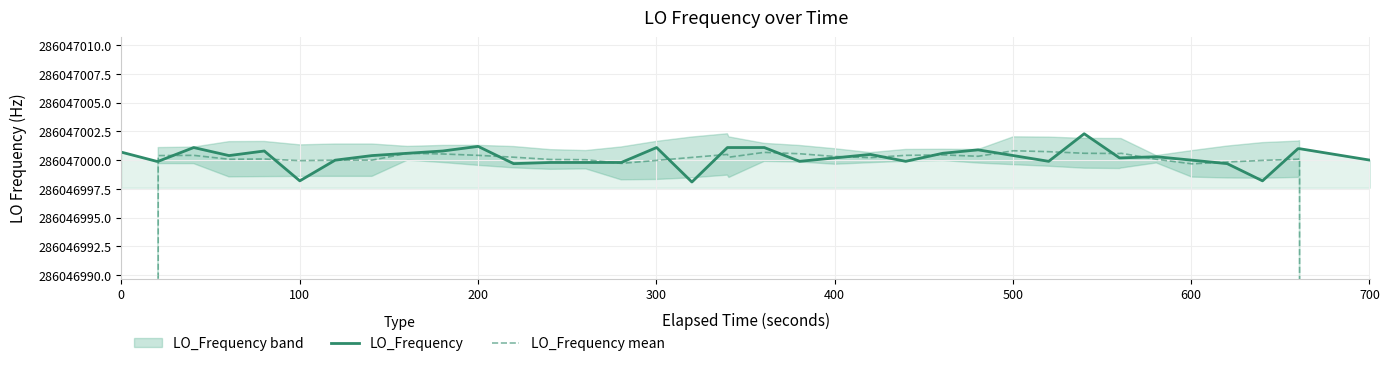

Which series has the widest spread of values?

LO_Frequency mean